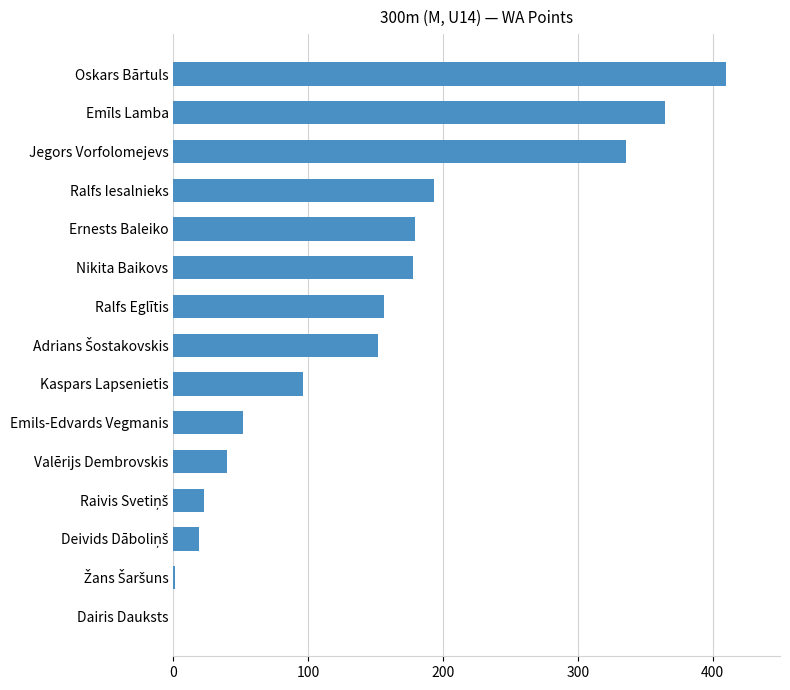

What is the ratio of the value at Ralfs Iesalnieks to the value at Emīls Lamba?

0.5